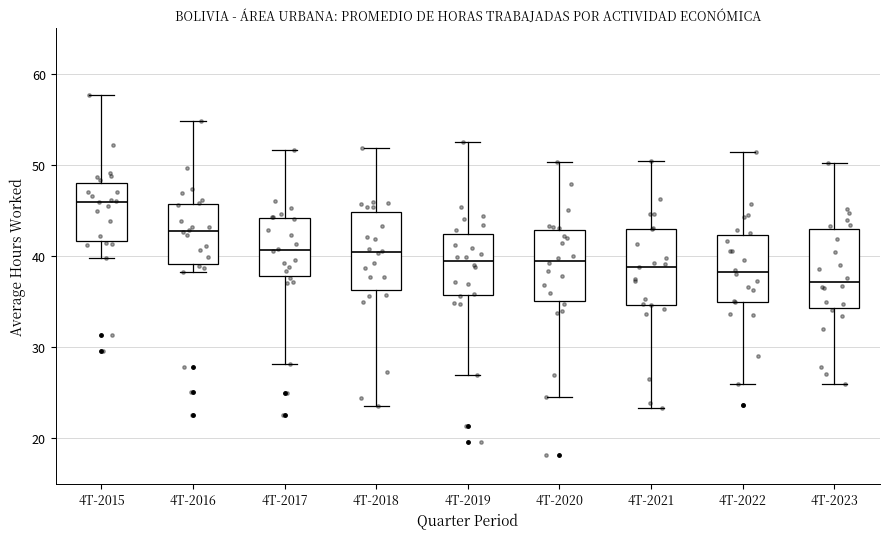

Which box's median line is the lowest?

4T-2023